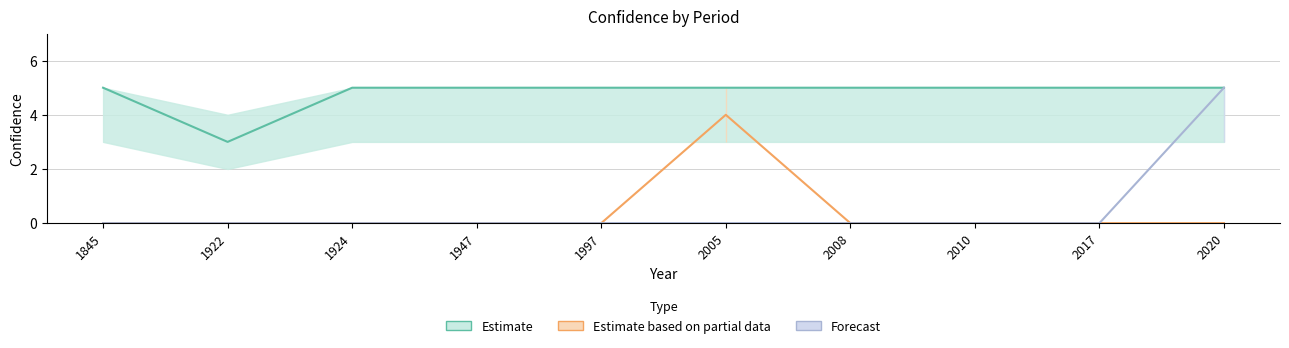

What is the average value of the Estimate series?

5